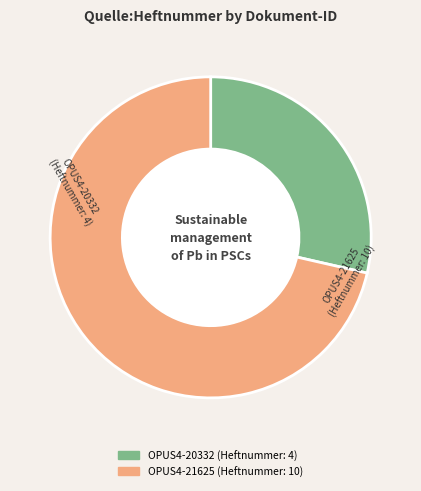

What is the majority slice?

OPUS4-21625